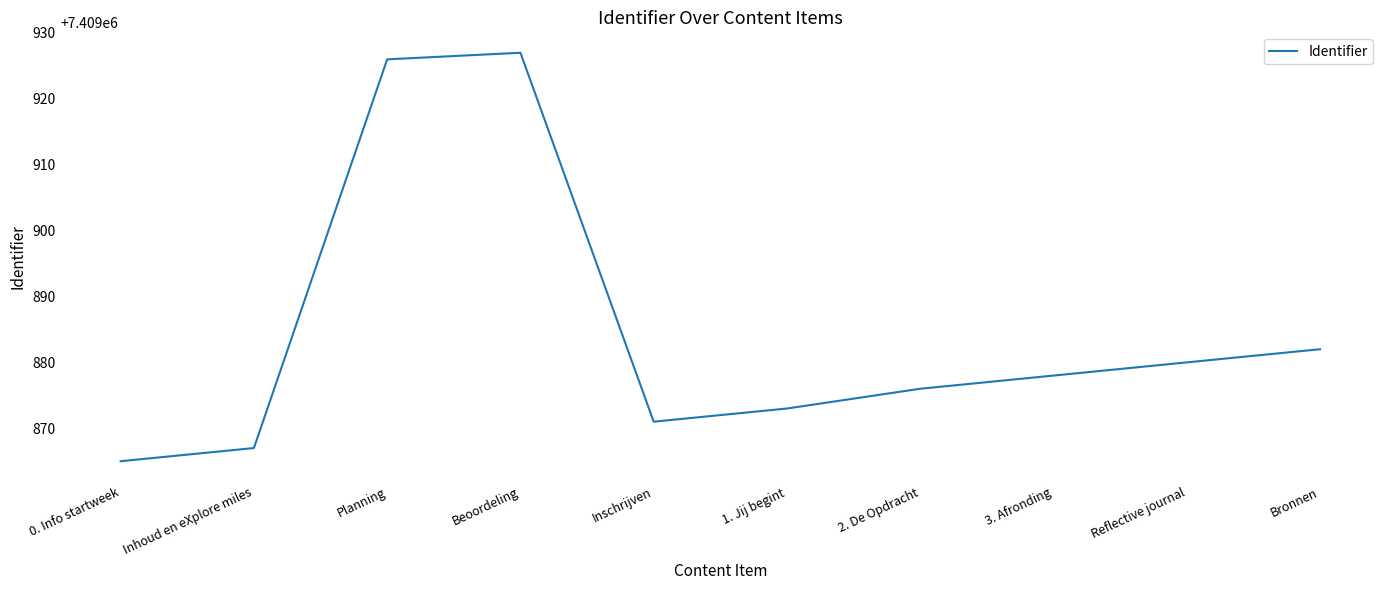

What is the ratio of the value at Inschrijven to the value at Beoordeling?

1.0